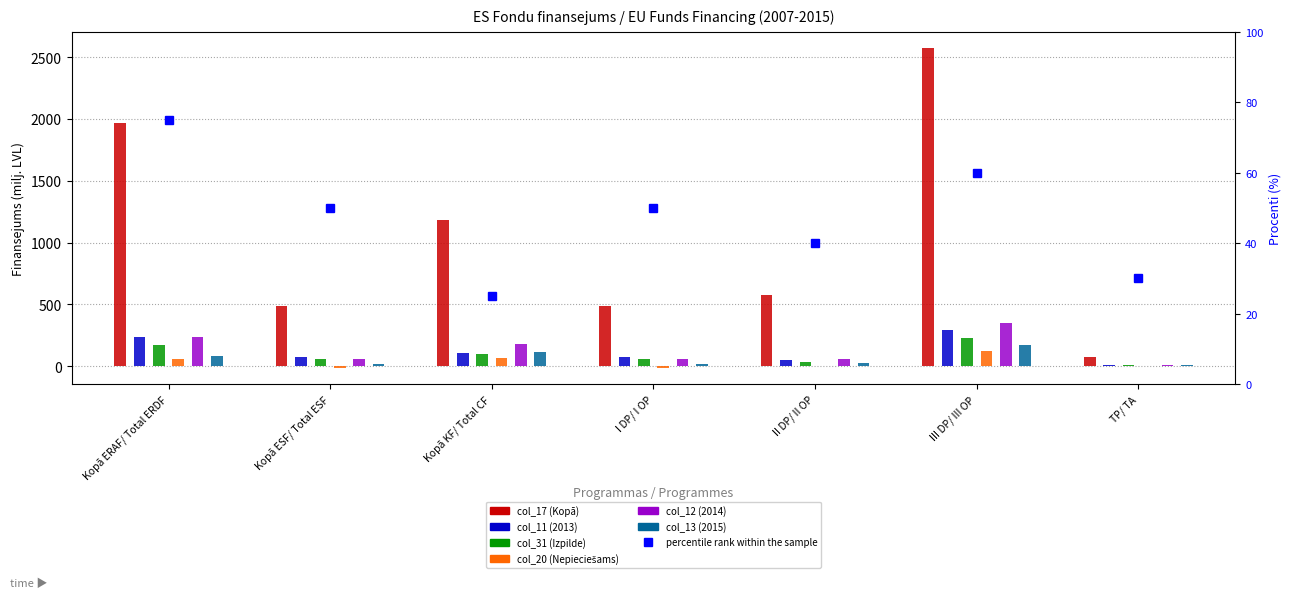

What is the greatest value displayed?

2574.6